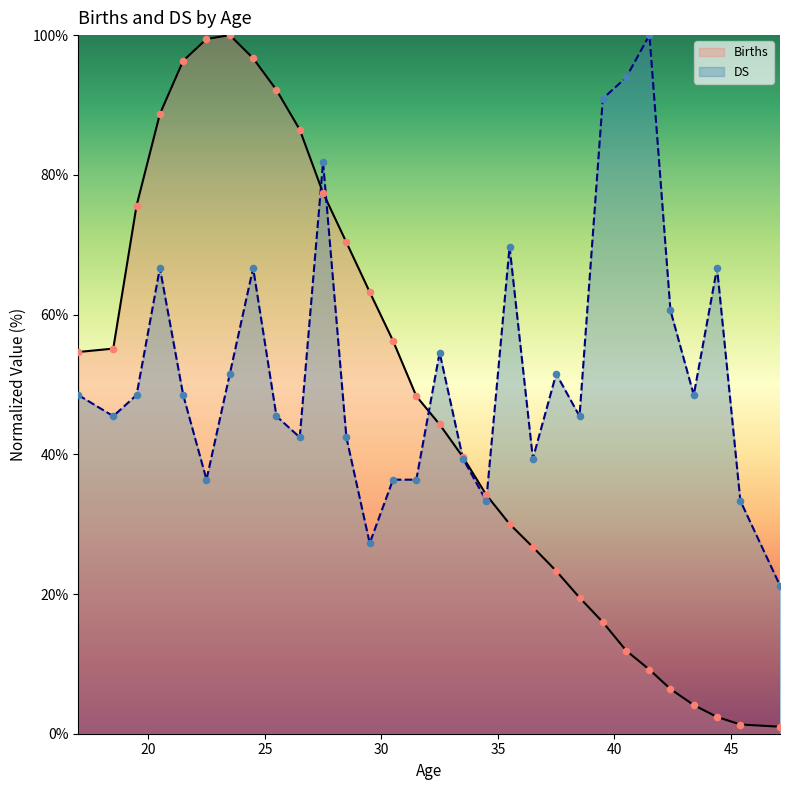

At which category is the sum across all series the highest?

24.5